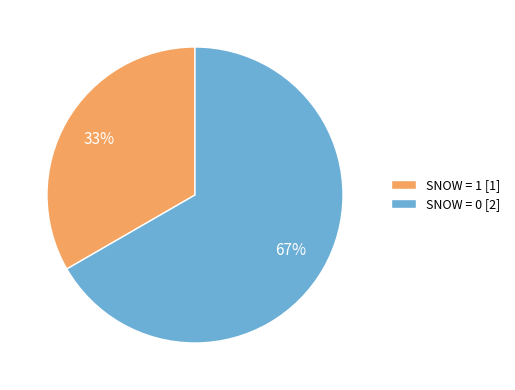

Is the sum of SNOW = 1 [1] and SNOW = 0 [2] greater than half?

Yes